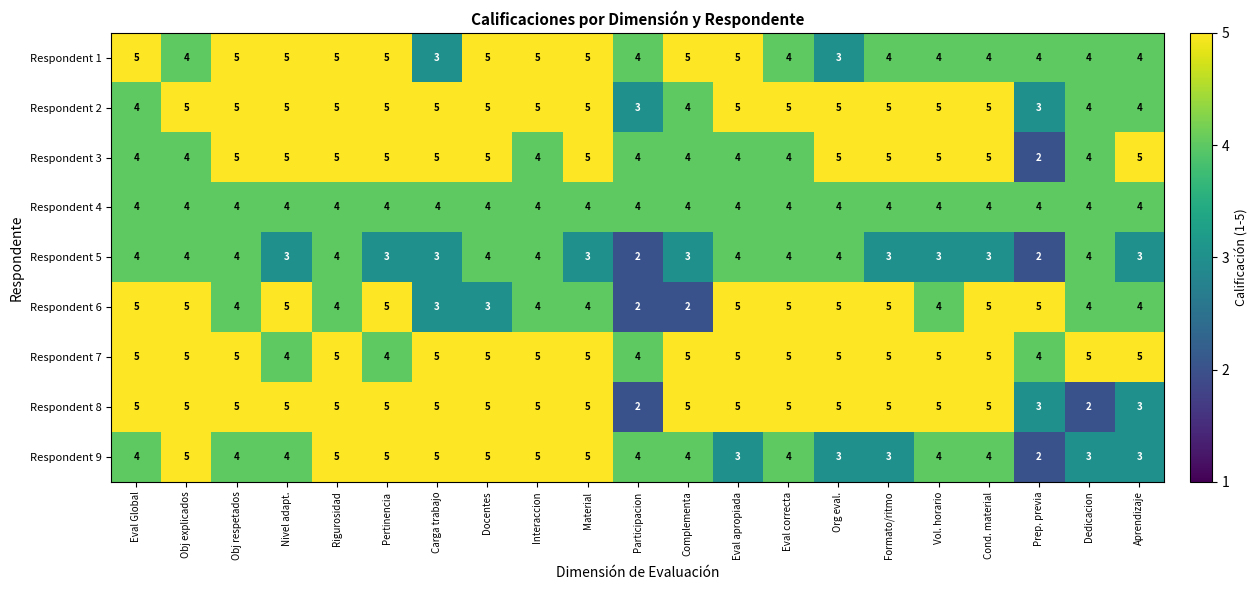

What is the total value across all series at Carga trabajo?

38